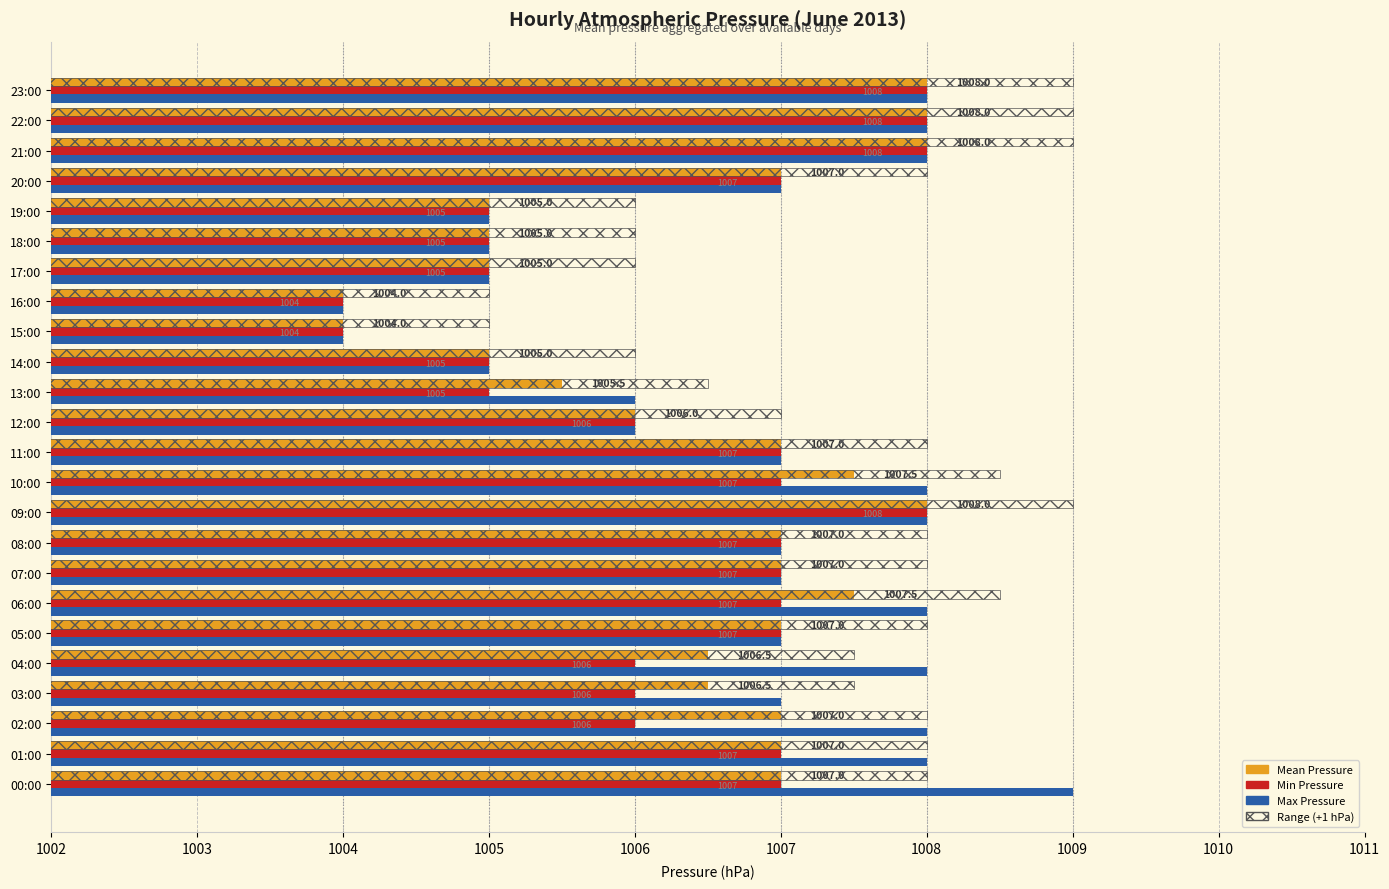

The Min Pressure series shows 619.9 at 22:00. True or false?

False